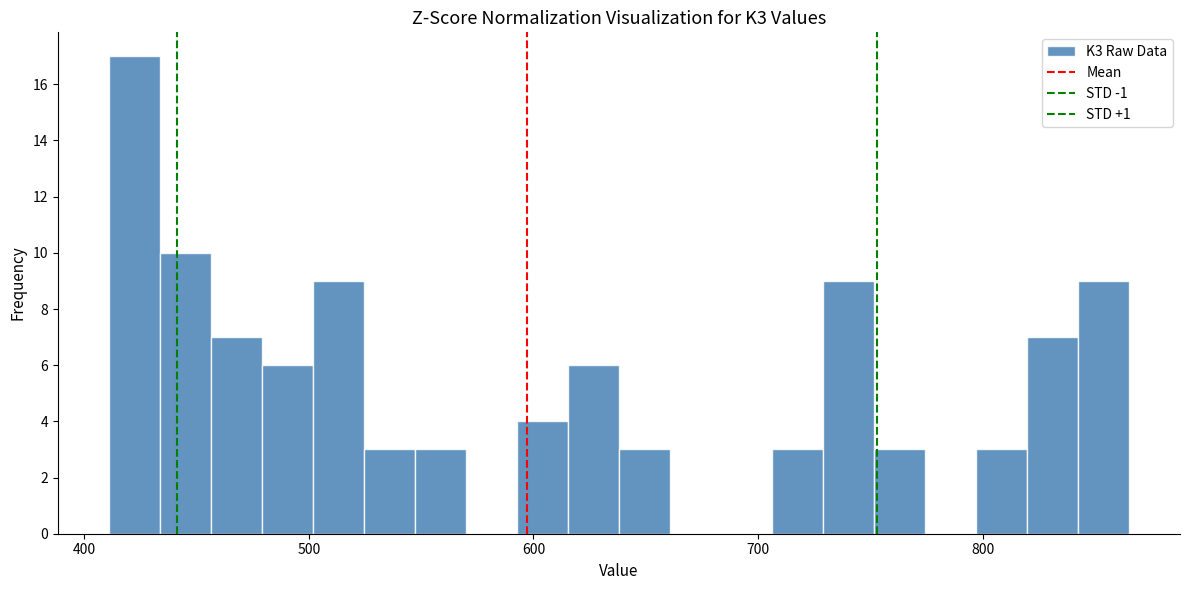

Around what value on the x-axis is the tallest bar? Give the approximate position of its centre, as read against the axis.

420